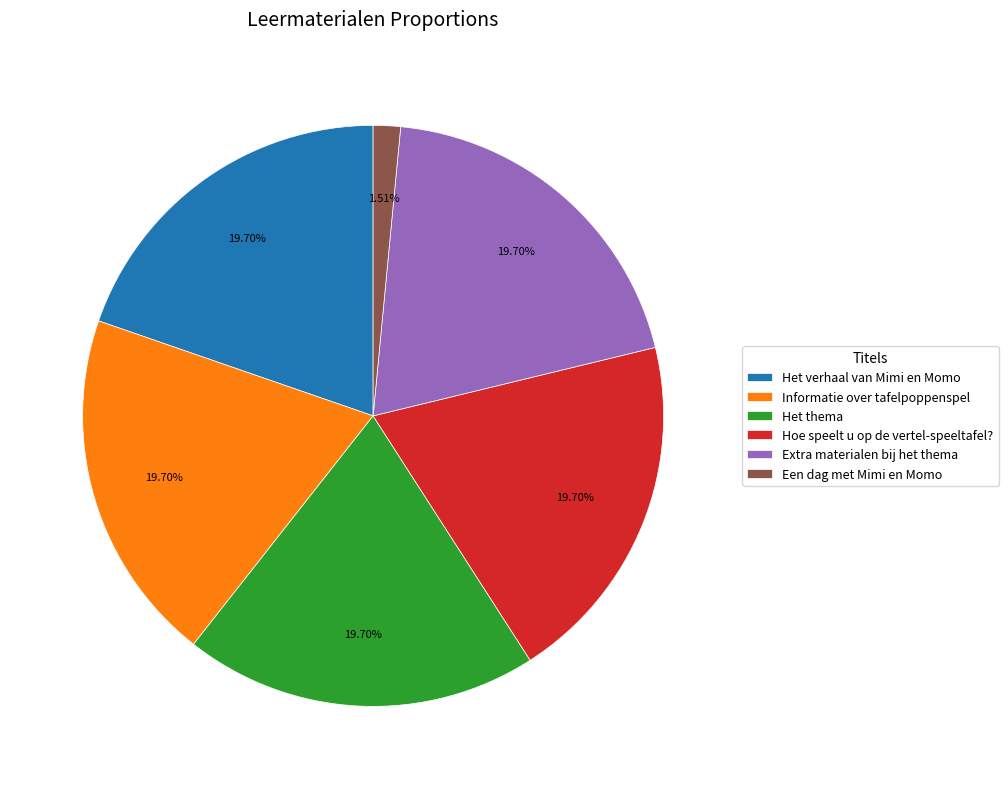

Combined, what portion of the pie is Informatie over tafelpoppenspel and Hoe speelt u op de vertel-speeltafel??

39.4%